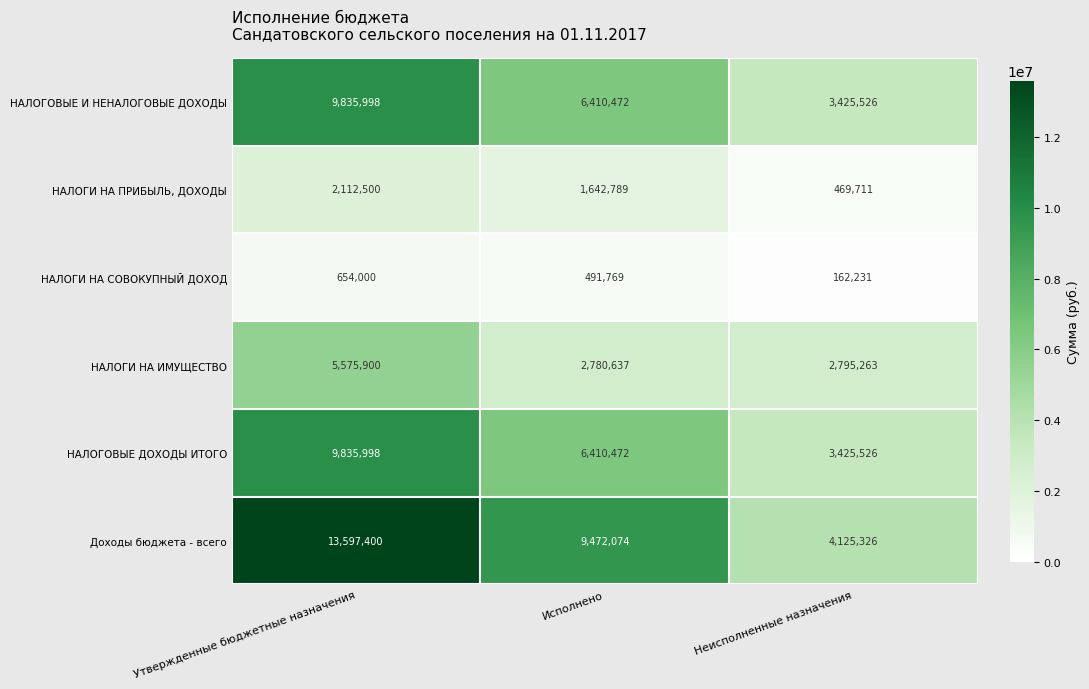

Is the value of НАЛОГОВЫЕ ДОХОДЫ ИТОГО at Утвержденные бюджетные назначения greater than the value of НАЛОГИ НА ИМУЩЕСТВО at Неисполненные назначения?

Yes